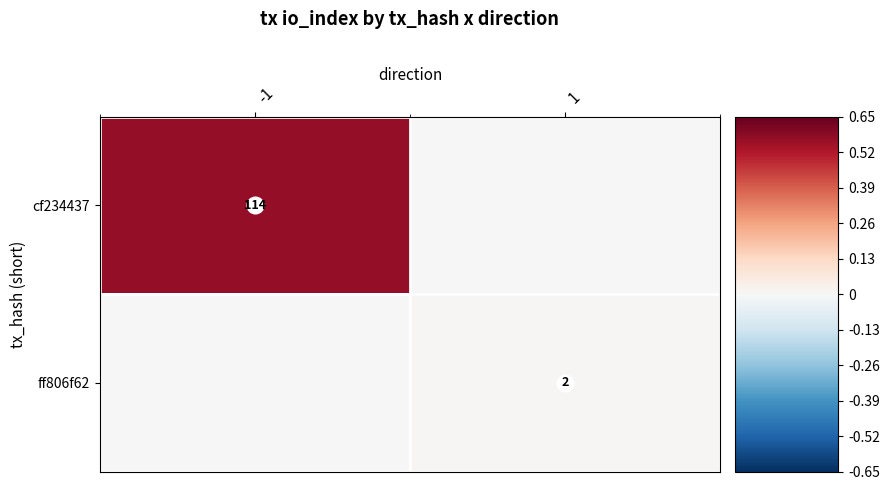

How many data points does each series have?

2